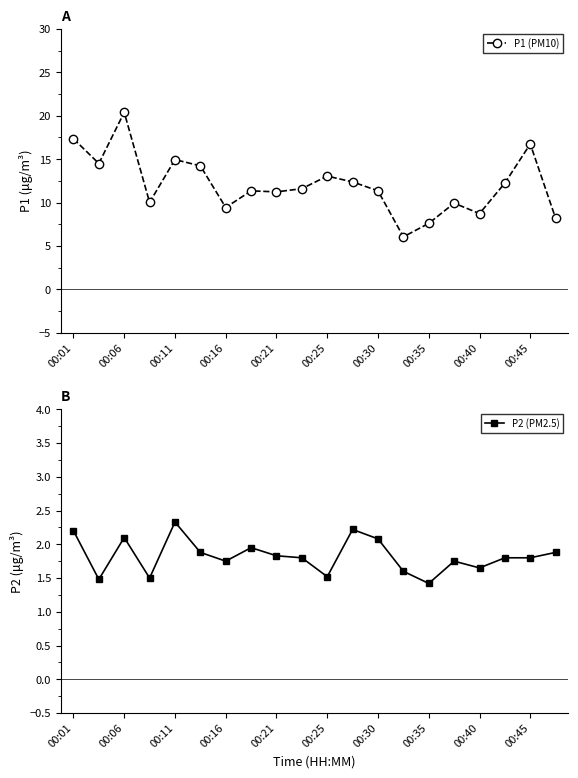

True or false: P1 (PM10) has a value of 2.2 at 00:16.

False